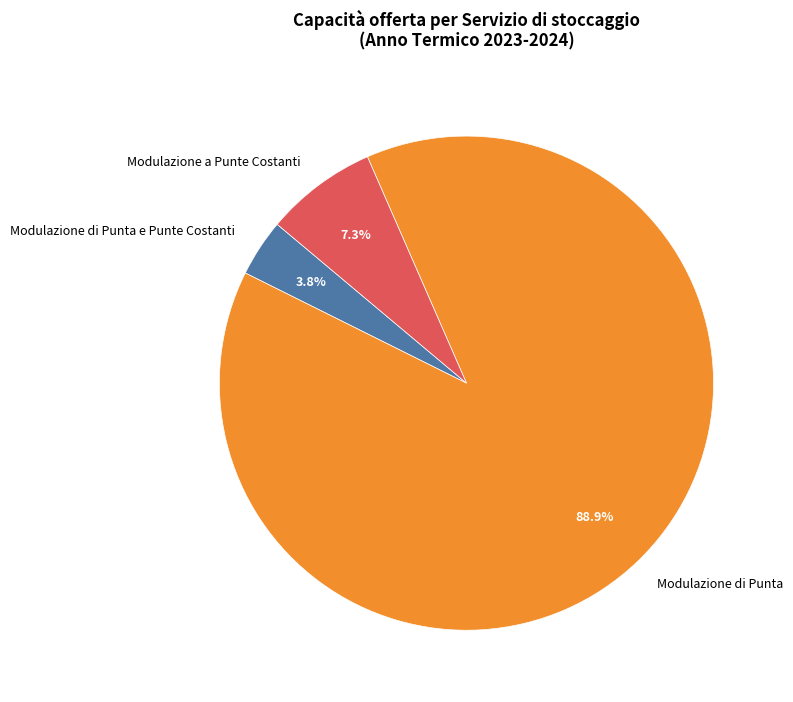

What is the smallest slice in the pie chart?

Modulazione di Punta e Punte Costanti